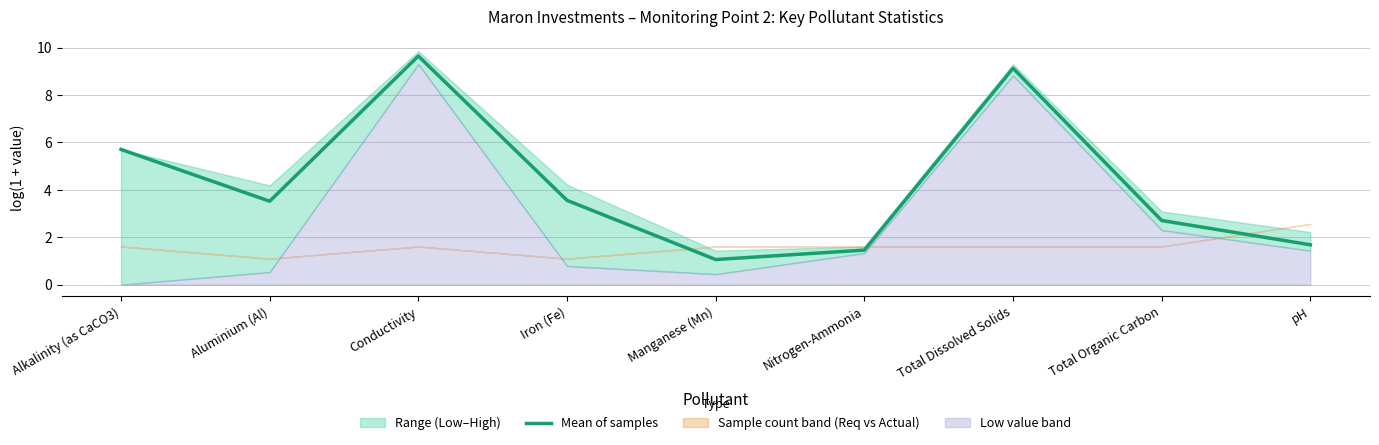

Where is the first local maximum?

Conductivity